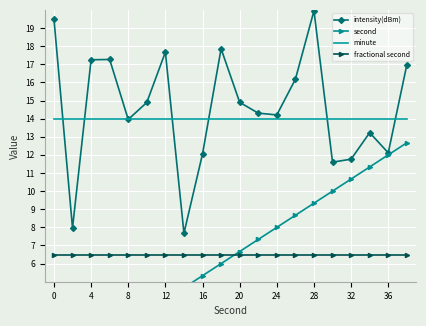

Rank the series by their maximum value, from lowest to highest.

fractional second, second, minute, intensity(dBm)